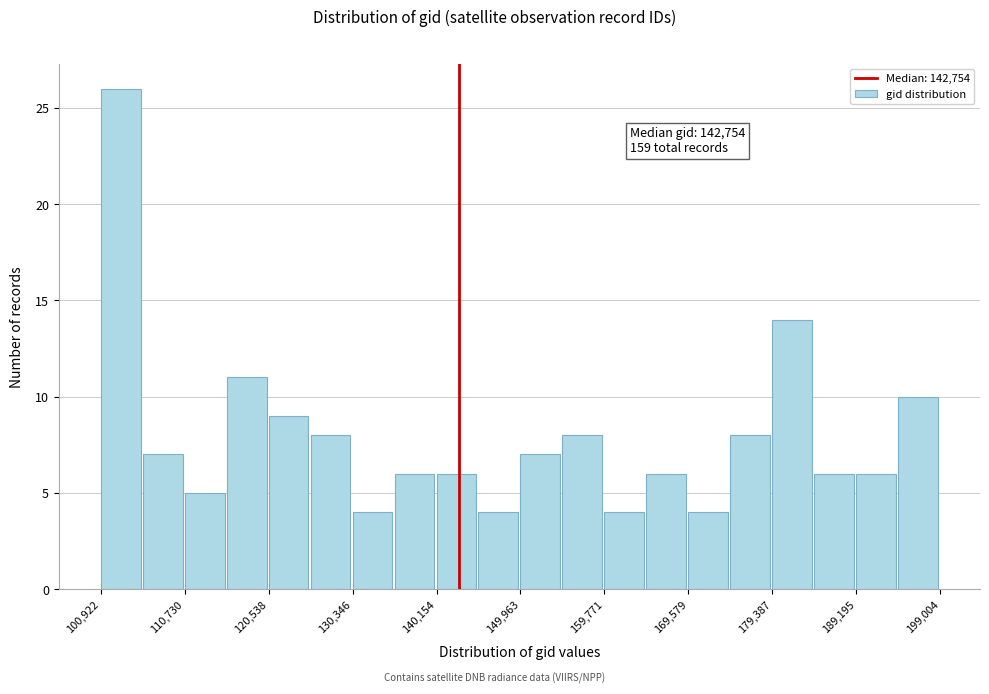

Which range on the x-axis has the tallest bar?

101000 to 106000